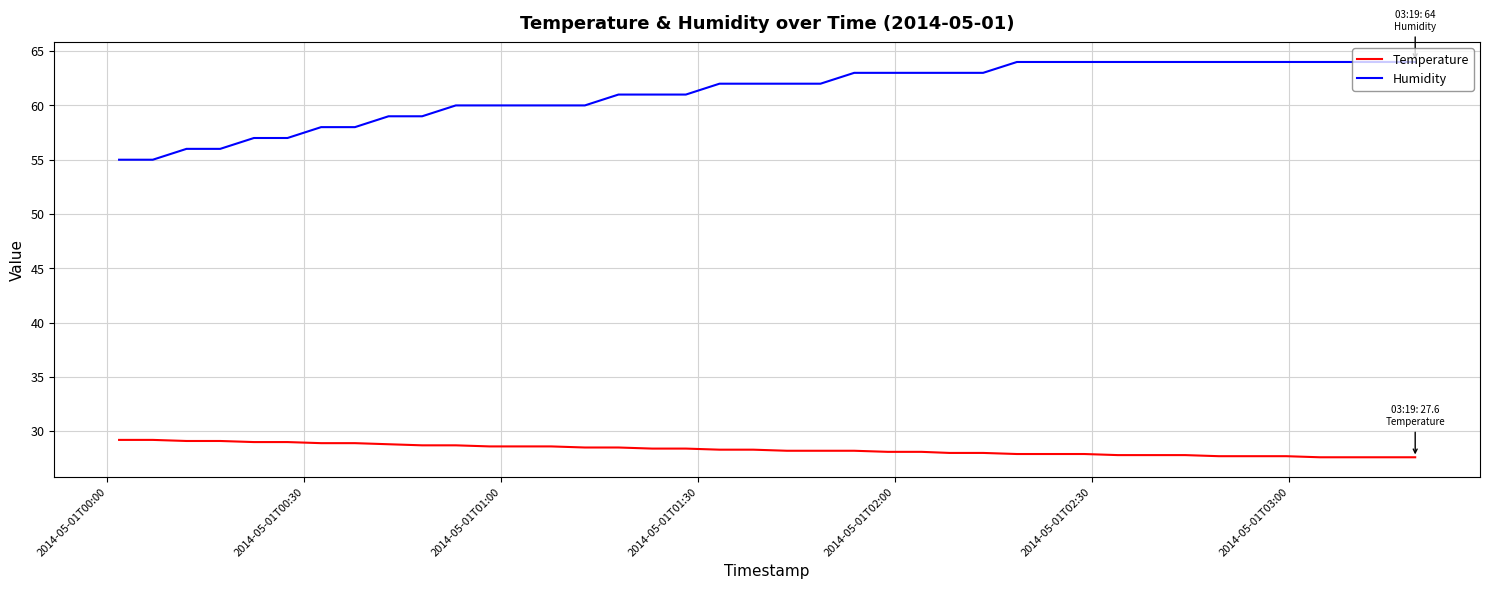

What is the maximum value shown in the chart?

64.0